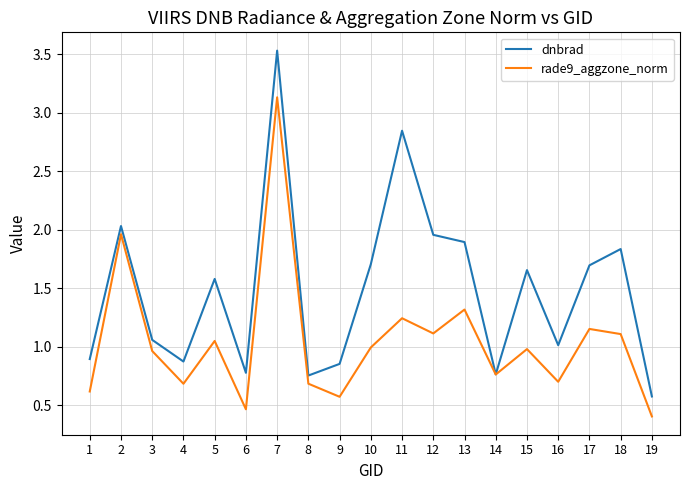

What is the approximate value of rade9_aggzone_norm at 7?

3.1